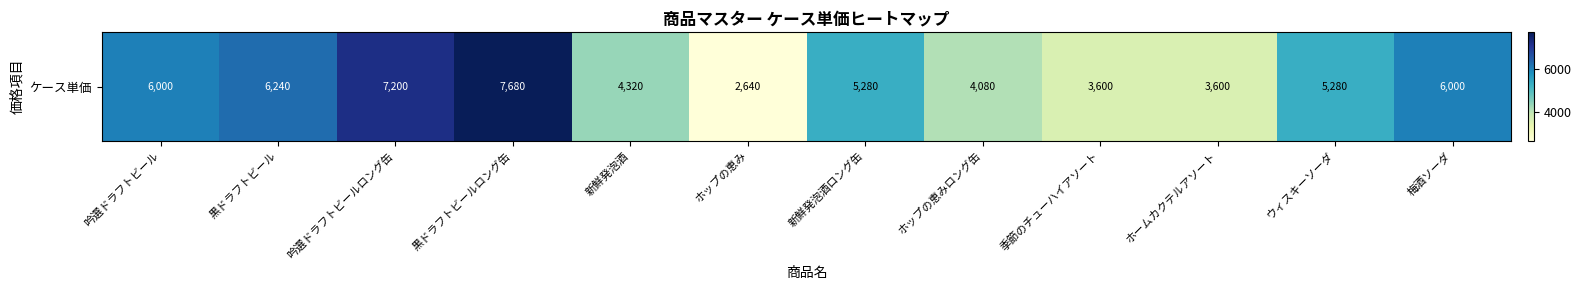

Rank the categories by value from highest to lowest.

黒ドラフトビールロング缶, 吟選ドラフトビールロング缶, 黒ドラフトビール, 吟選ドラフトビール, 梅酒ソーダ, 新鮮発泡酒ロング缶, ウィスキーソーダ, 新鮮発泡酒, ホップの恵みロング缶, 季節のチューハイアソート, ホームカクテルアソート, ホップの恵み